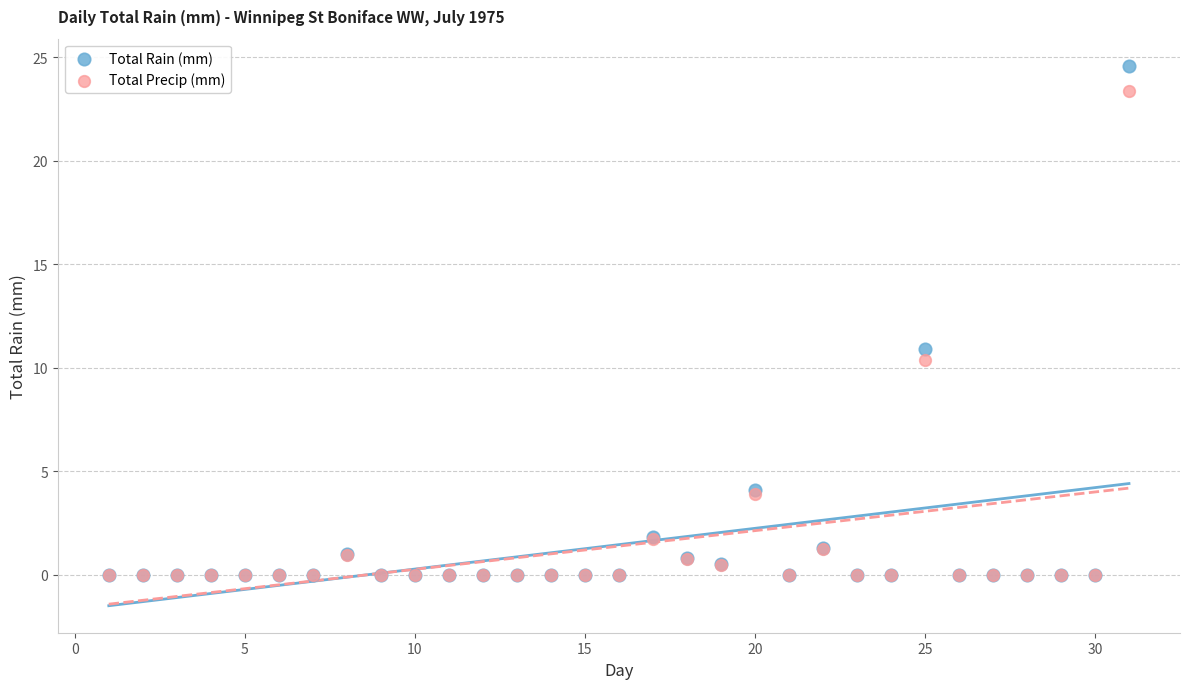

What are all the series names shown in the legend?

Total Rain (mm), Total Precip (mm)